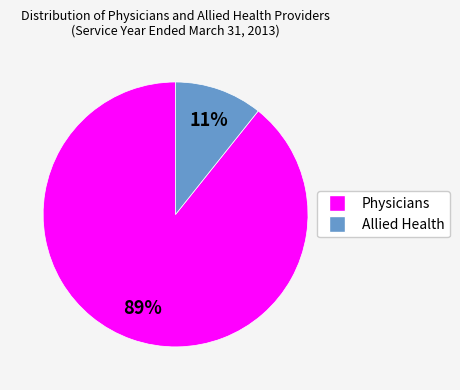

To the nearest percent, what is the average slice percentage?

50%